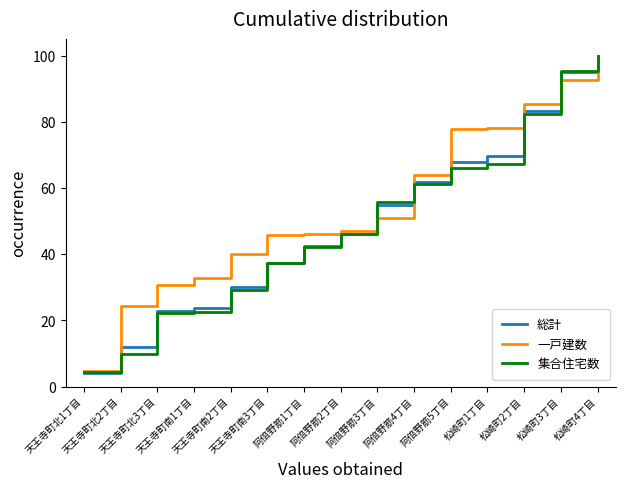

What is the sum of the 集合住宅数 values at 阿倍野筋3丁目 and 松崎町1丁目?

123.1